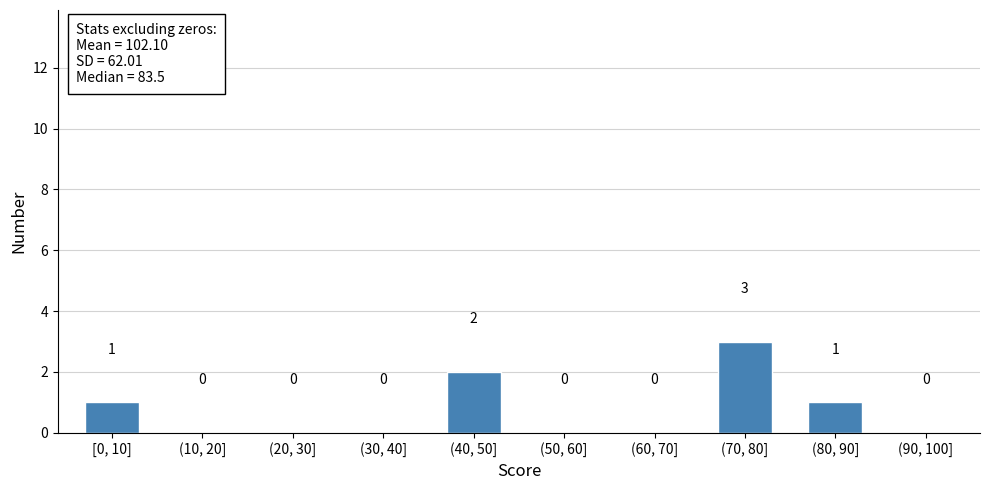

Reading right to left, extract all data points from this chart.

(90, 100]=0	(80, 90]=1	(70, 80]=3	(60, 70]=0	(50, 60]=0	(40, 50]=2	(30, 40]=0	(20, 30]=0	(10, 20]=0	[0, 10]=1